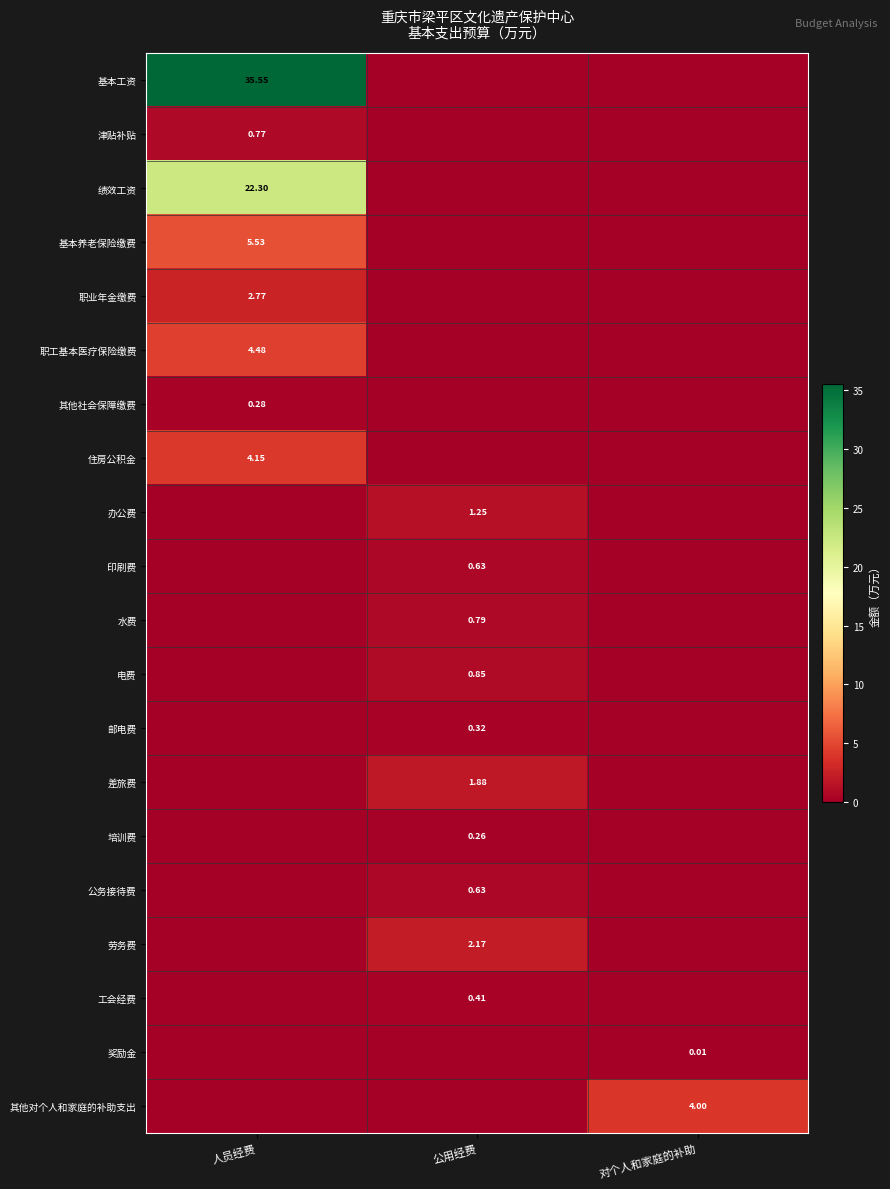

How many values in the 其他社会保障缴费 series exceed 0?

1